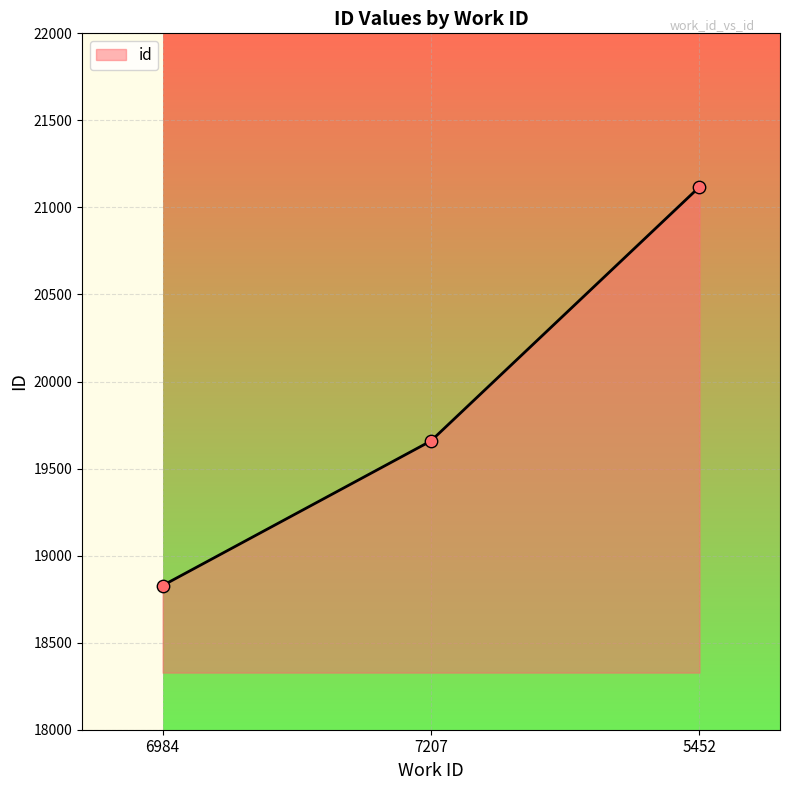

What is the change in value from 6984 to 7207?

+831